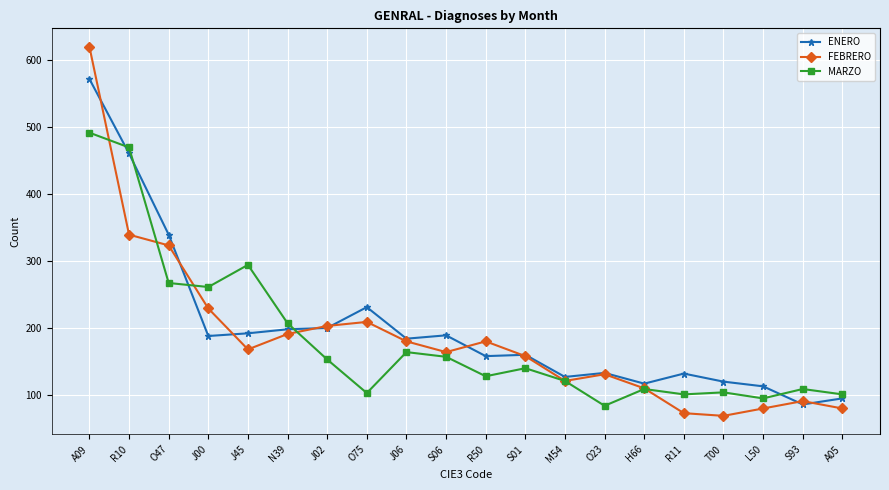

Which series changed the most between A09 and S01?

FEBRERO